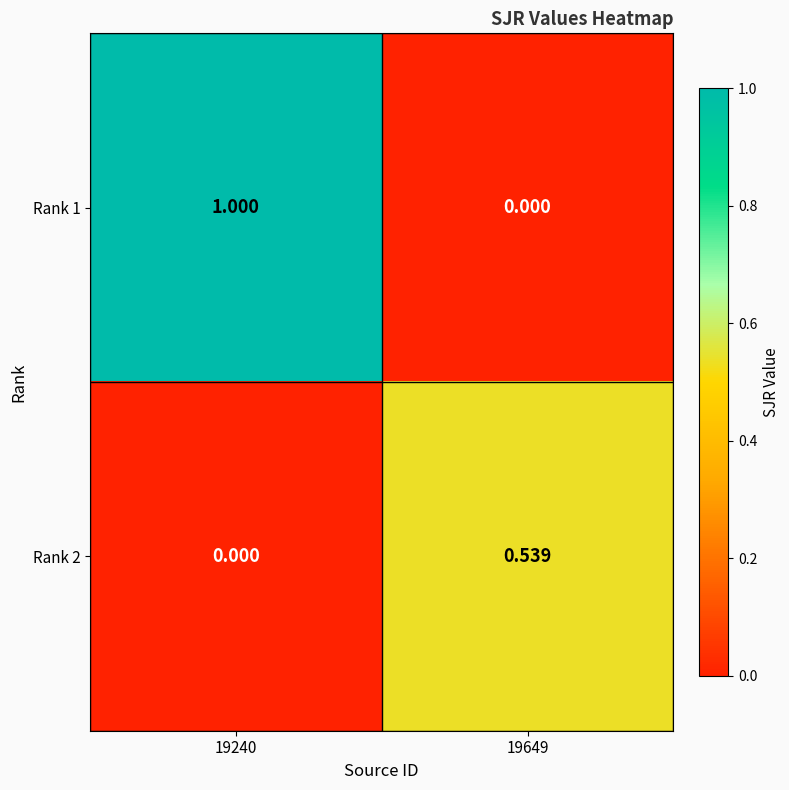

Is the value of Rank 1 at 19649 greater than the value of Rank 2 at 19649?

No